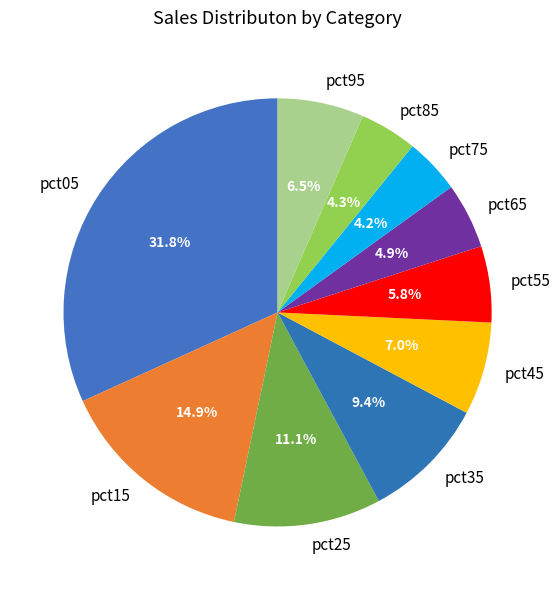

To the nearest percent, what is the difference between the pct25 and pct75 slice percentages?

7%